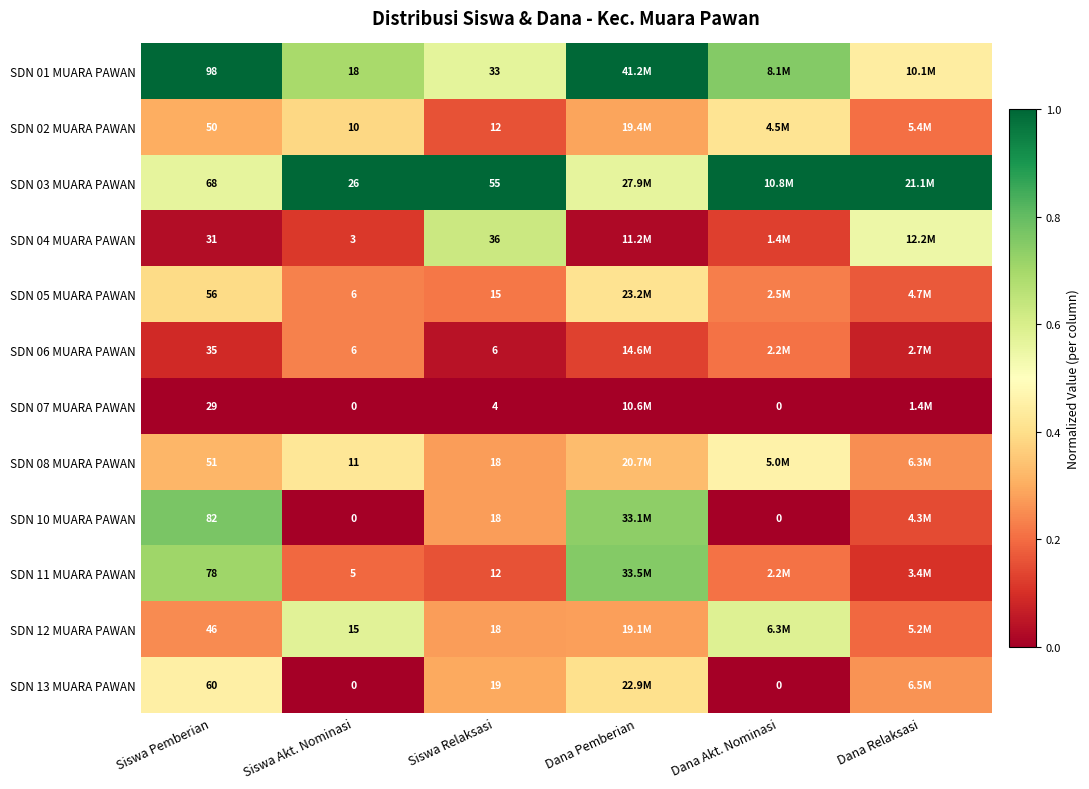

Which category has the highest value across all series?

Siswa Pemberian